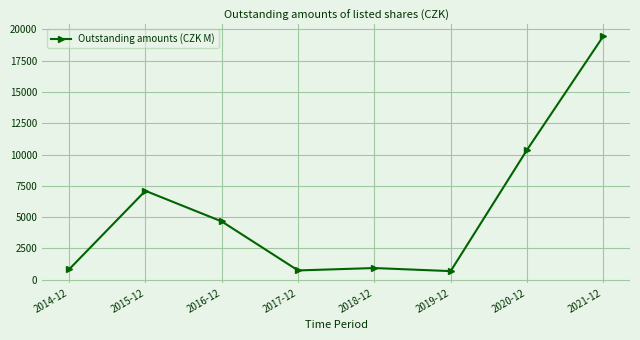

The chart shows a value of 19460.0 at 2021-12. True or false?

True